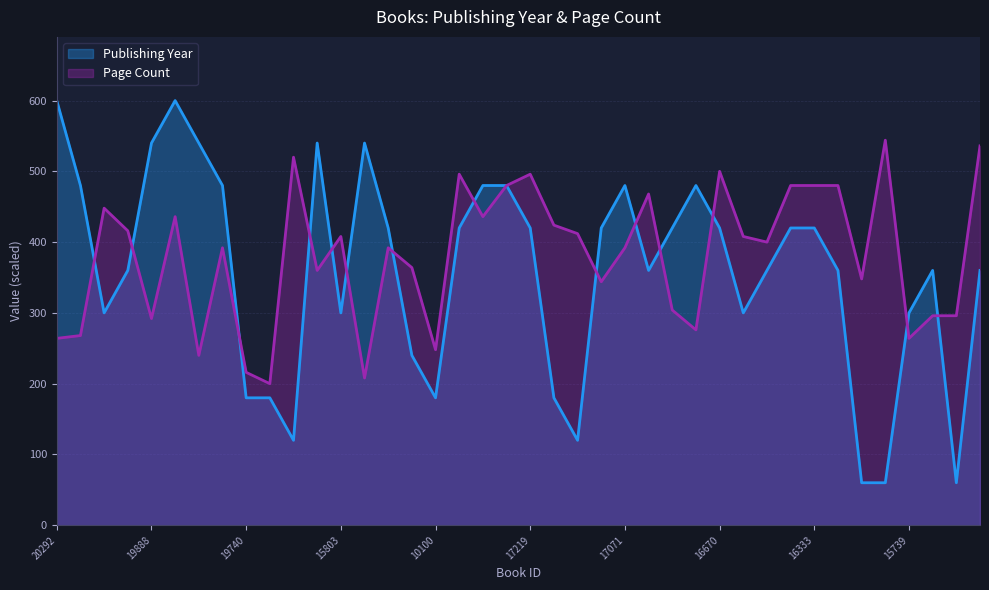

How many distinct data groups are displayed?

2